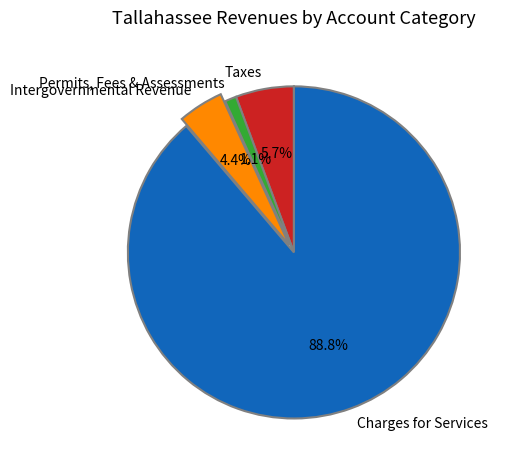

Count the number of slices in the pie.

4